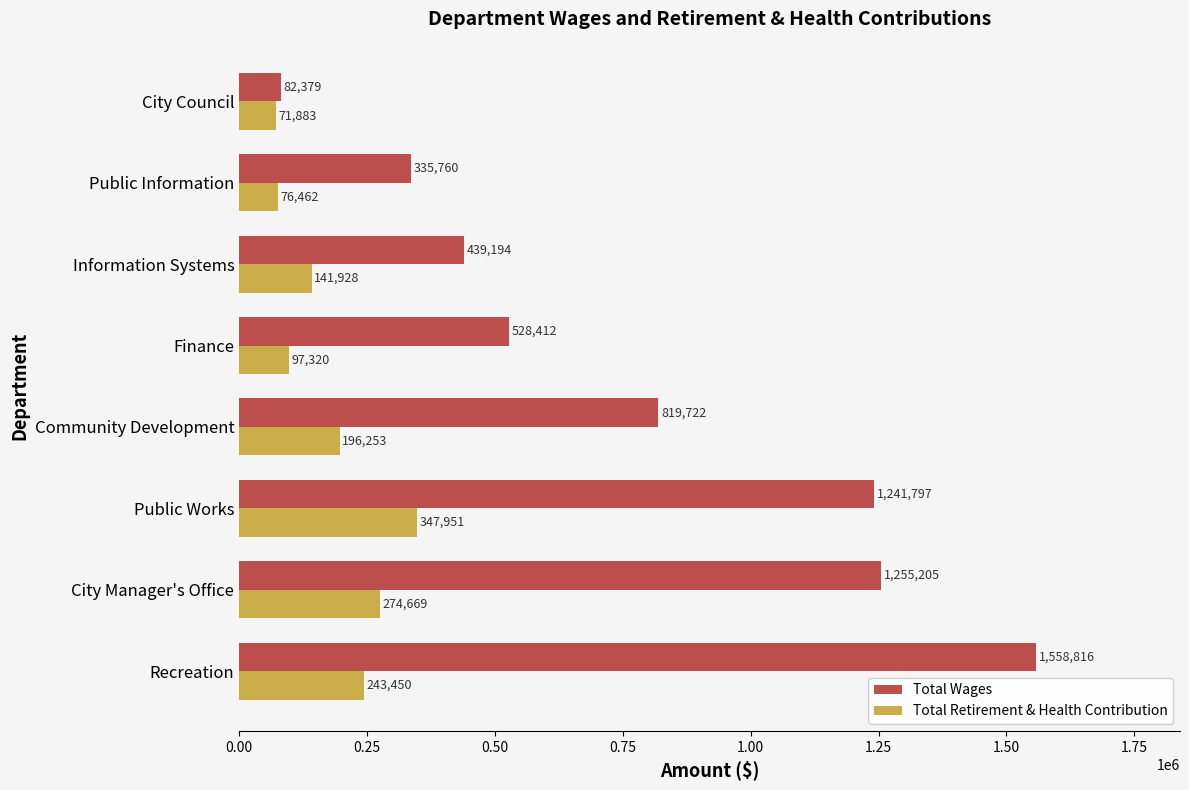

Which category has the lowest value in the Total Wages series?

City Council